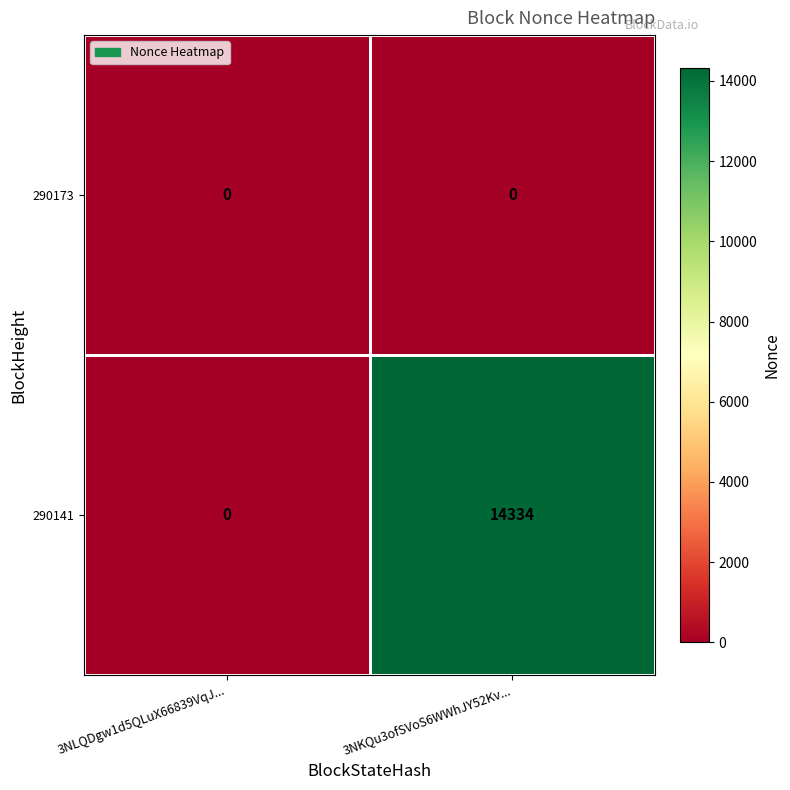

The 290141 series shows 6911 at 3NKQu3ofSVoS6WWhJY52Kv.... True or false?

False